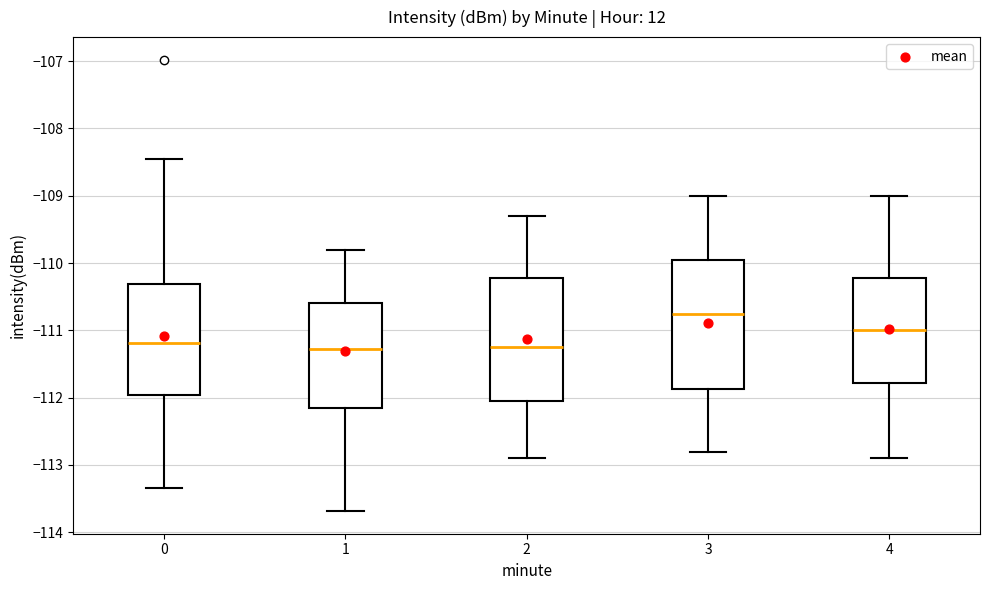

Reading left to right, transcribe this box plot: for each box, give where its median line is, the range the box spans, and where its two whiskers end, as read against the y-axis. The values are not printed on the chart, so give them approximately, as read against the axis.

0: median -111.2, box -112.0 to -110.3, whiskers -113.3 to -108.5
1: median -111.3, box -112.1 to -110.6, whiskers -113.7 to -109.8
2: median -111.2, box -112.0 to -110.2, whiskers -112.9 to -109.3
3: median -110.7, box -111.9 to -109.9, whiskers -112.8 to -109.0
4: median -111.0, box -111.8 to -110.2, whiskers -112.9 to -109.0